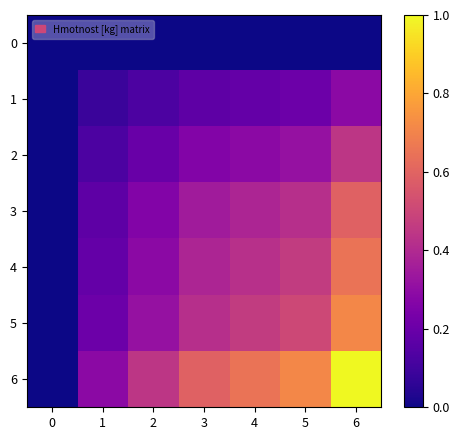

Reading left to right, transcribe all the data shown in this chart.

0: 0=0.0	1=0.0	2=0.0	3=0.0	4=0.0	5=0.0	6=0.0
1: 0=0.0	1=0.1	2=0.1	3=0.2	4=0.2	5=0.2	6=0.3
2: 0=0.0	1=0.1	2=0.2	3=0.3	4=0.3	5=0.3	6=0.4
3: 0=0.0	1=0.2	2=0.3	3=0.3	4=0.4	5=0.4	6=0.6
4: 0=0.0	1=0.2	2=0.3	3=0.4	4=0.4	5=0.5	6=0.7
5: 0=0.0	1=0.2	2=0.3	3=0.4	4=0.5	5=0.5	6=0.7
6: 0=0.0	1=0.3	2=0.4	3=0.6	4=0.7	5=0.7	6=1.0